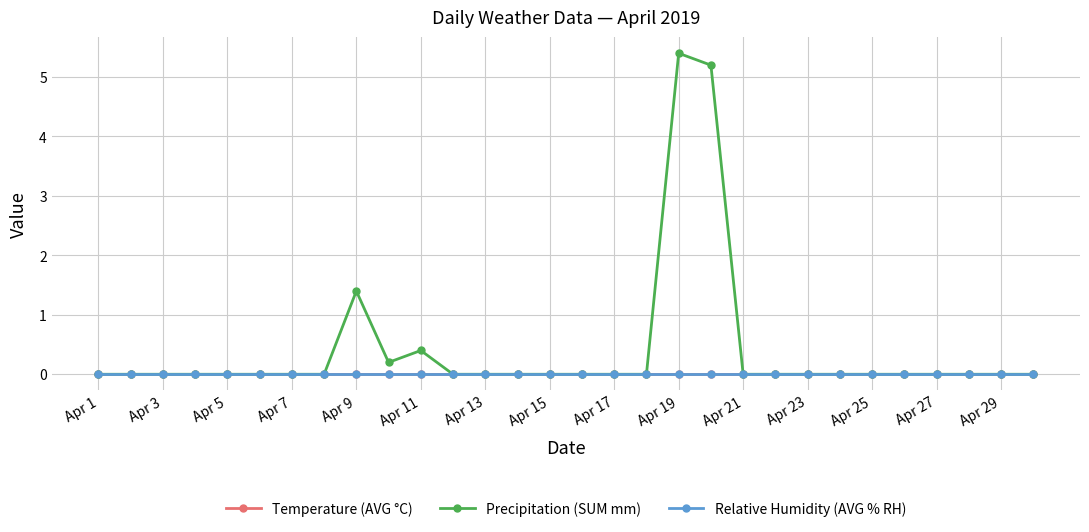

Does the chart display data point markers on the line(s)?

Yes